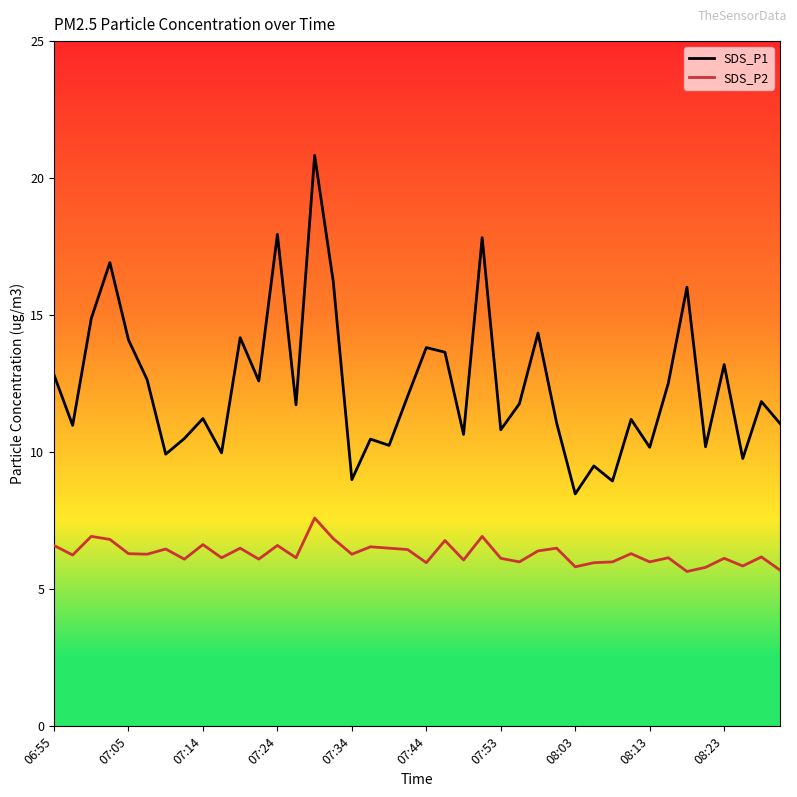

True or false: SDS_P1 and SDS_P2 cross at least once.

False